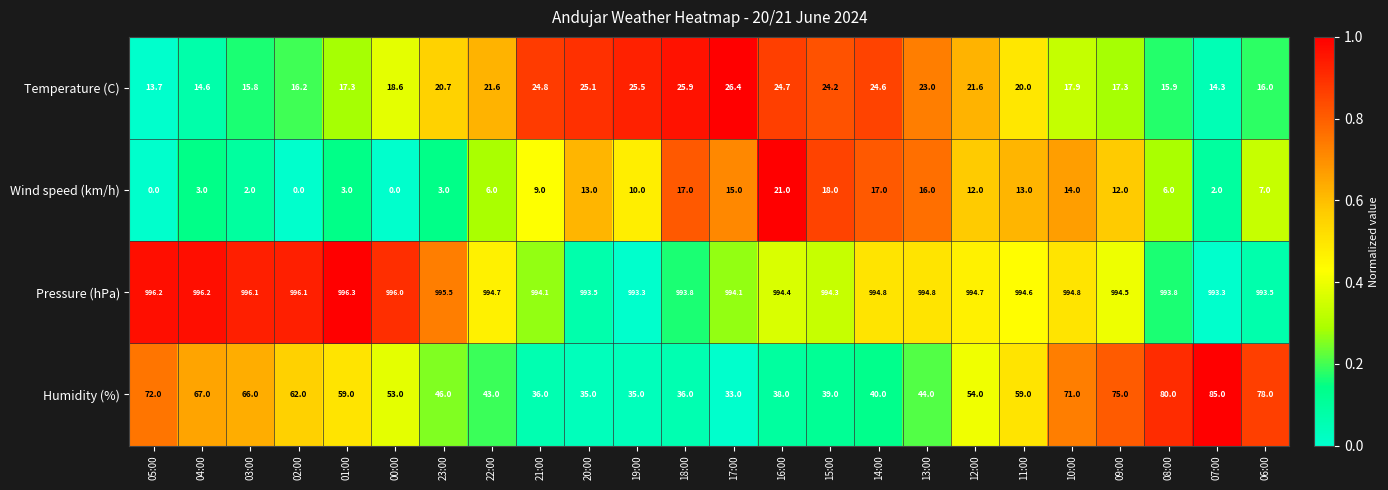

At 08:00, list the series in order from largest to smallest.

Pressure (hPa), Humidity (%), Temperature (C), Wind speed (km/h)